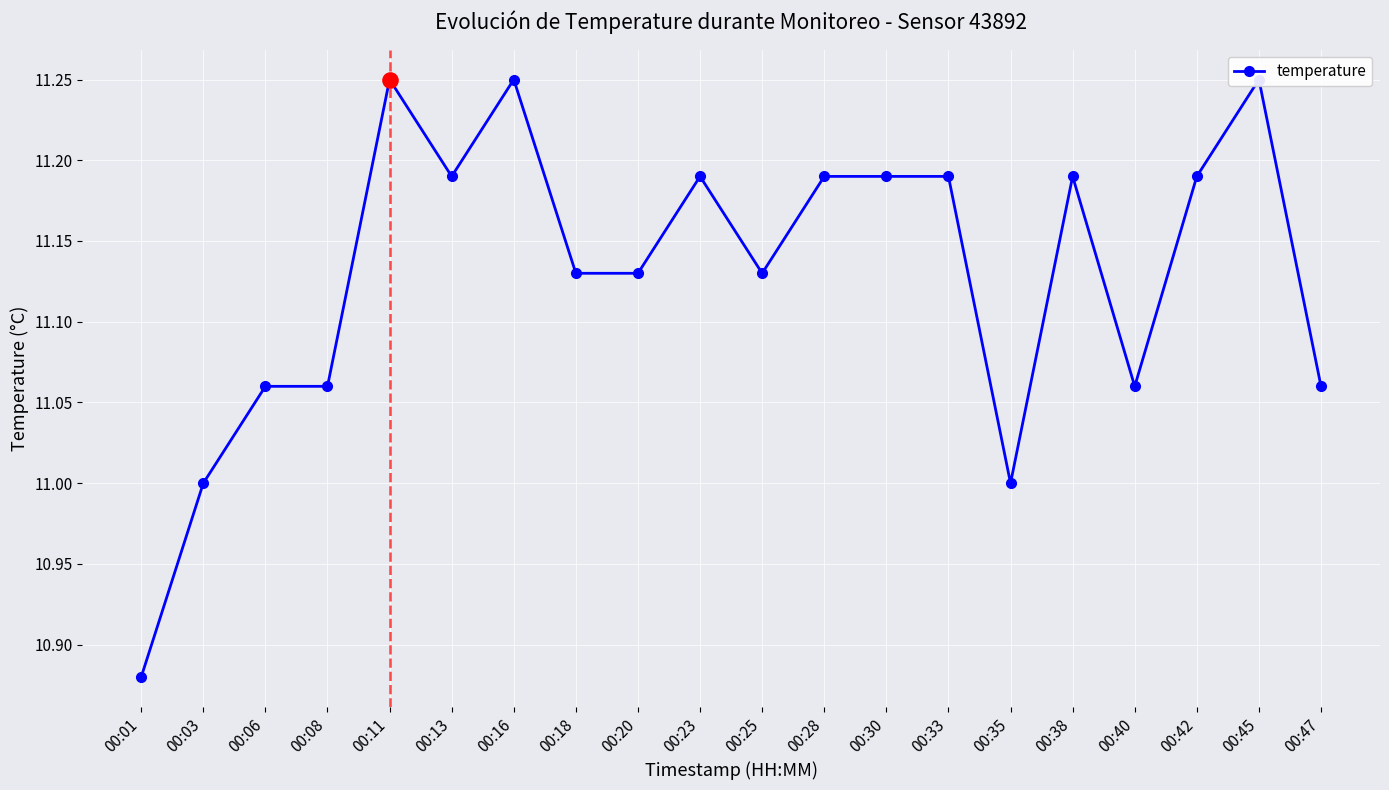

What is the ratio of the value at 00:11 to the value at 00:01?

1.0